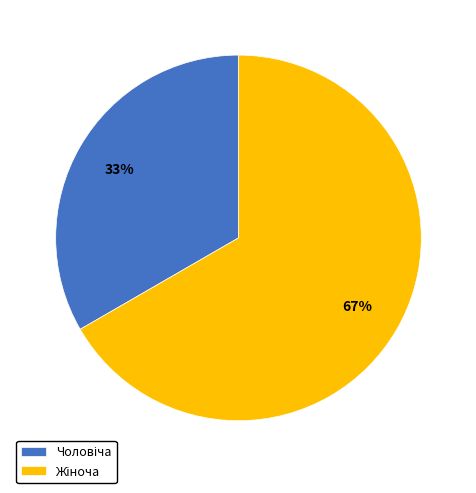

Is there a majority slice in this chart?

Yes